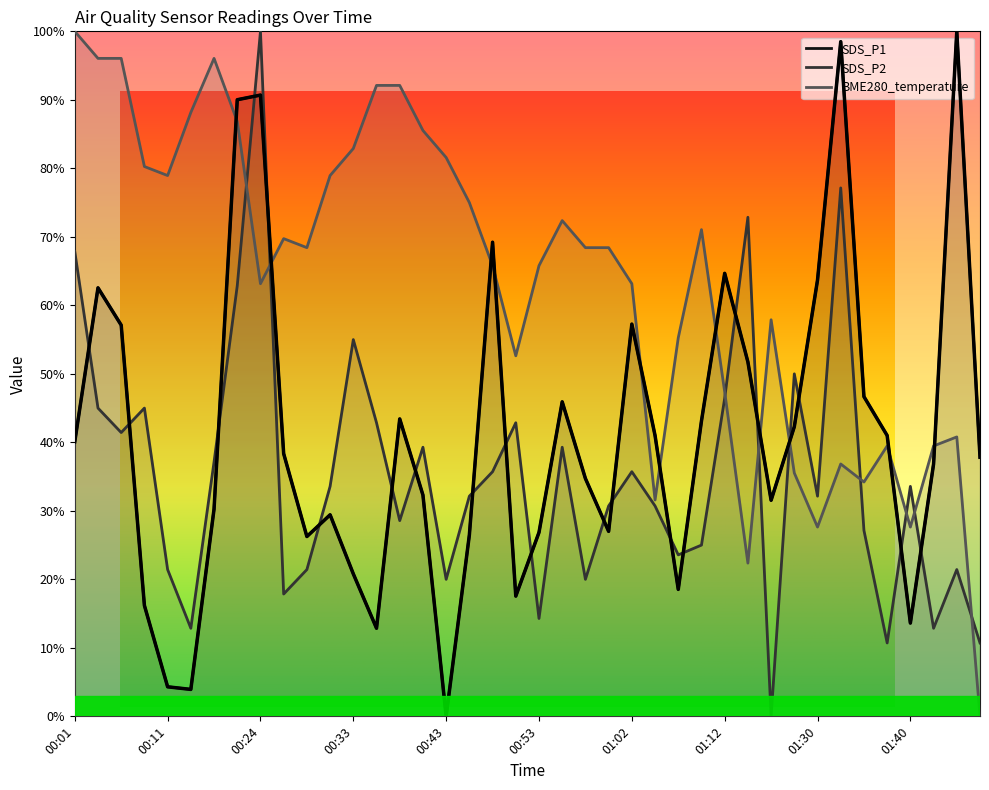

Which series has the largest total across all categories?

BME280_temperature